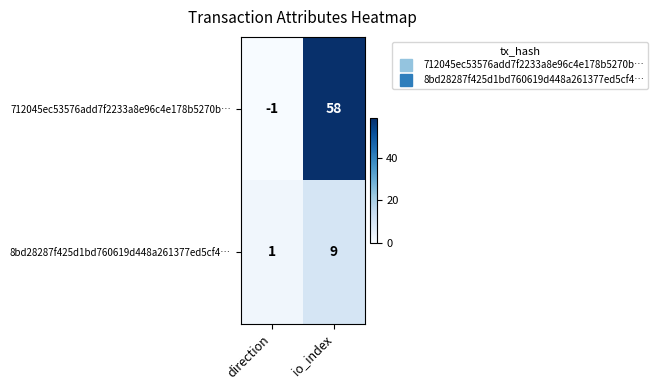

Reading left to right, what are all the values shown in this chart?

712045ec53576add7f2233a8e96c4e178b5270b…: direction=-1	io_index=58
8bd28287f425d1bd760619d448a261377ed5cf4…: direction=1	io_index=9